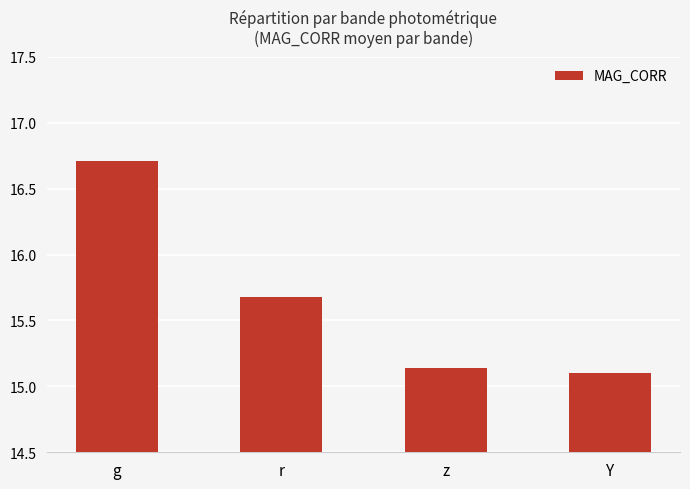

Between Y and g, which is larger?

g